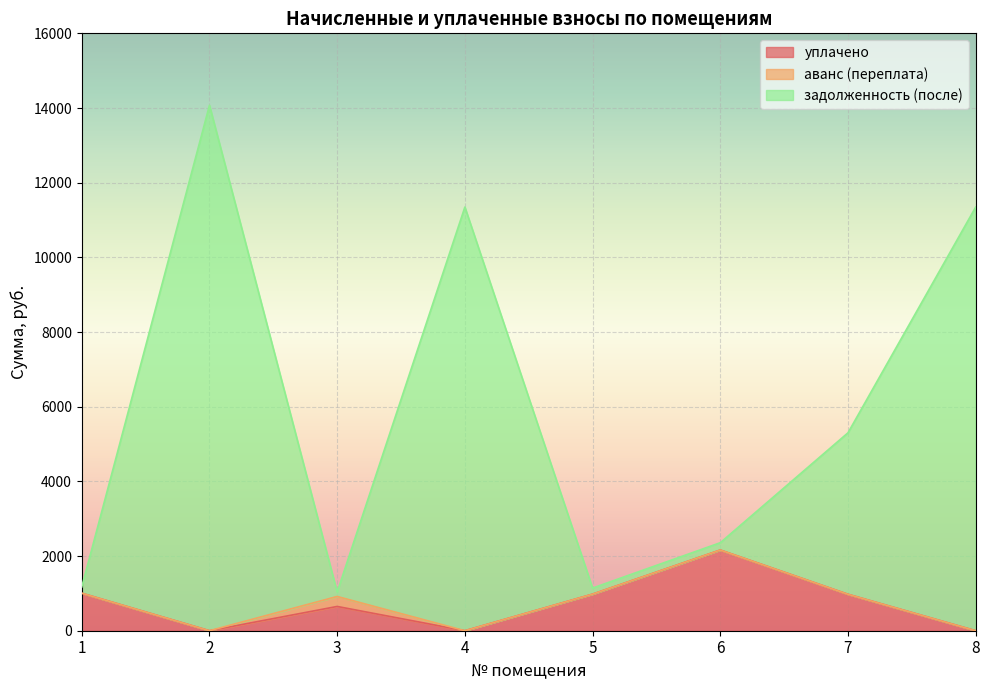

At how many categories does at least one series exceed 1666?

5